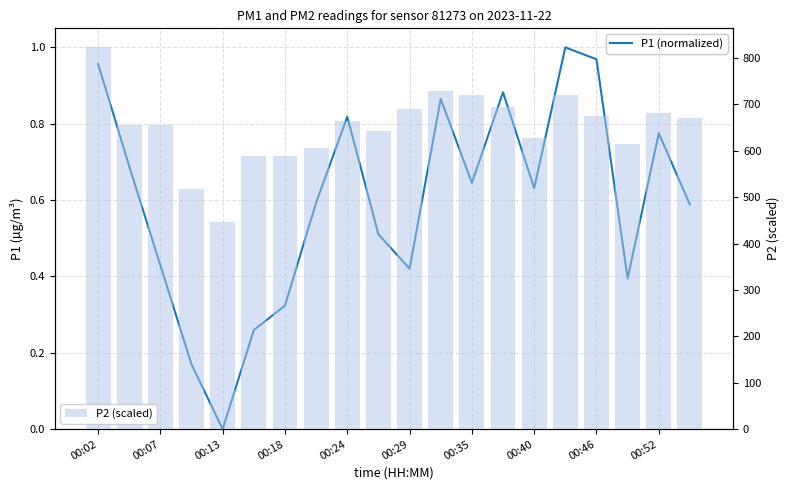

List the series in order of their overall mean, lowest first.

P1 (normalized), P2 (scaled)